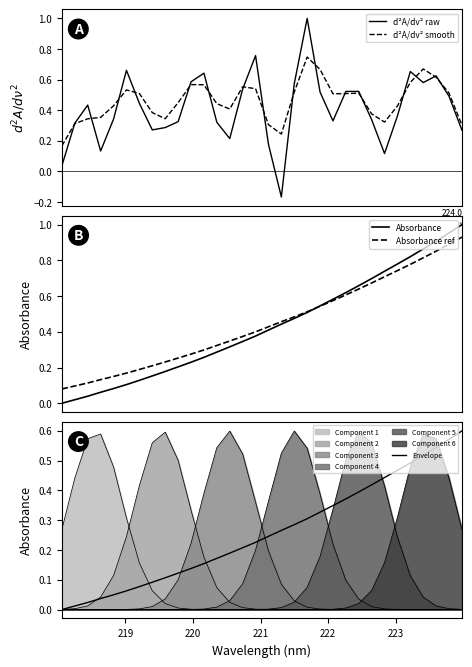

How many positive values does the d²A/dv² raw series have?

31